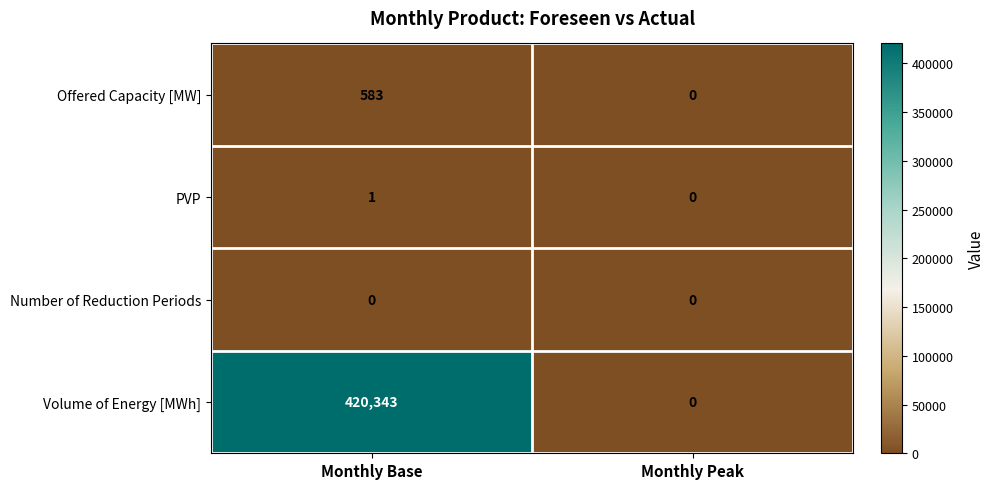

What is the difference between the highest and lowest values at Monthly Base?

420343